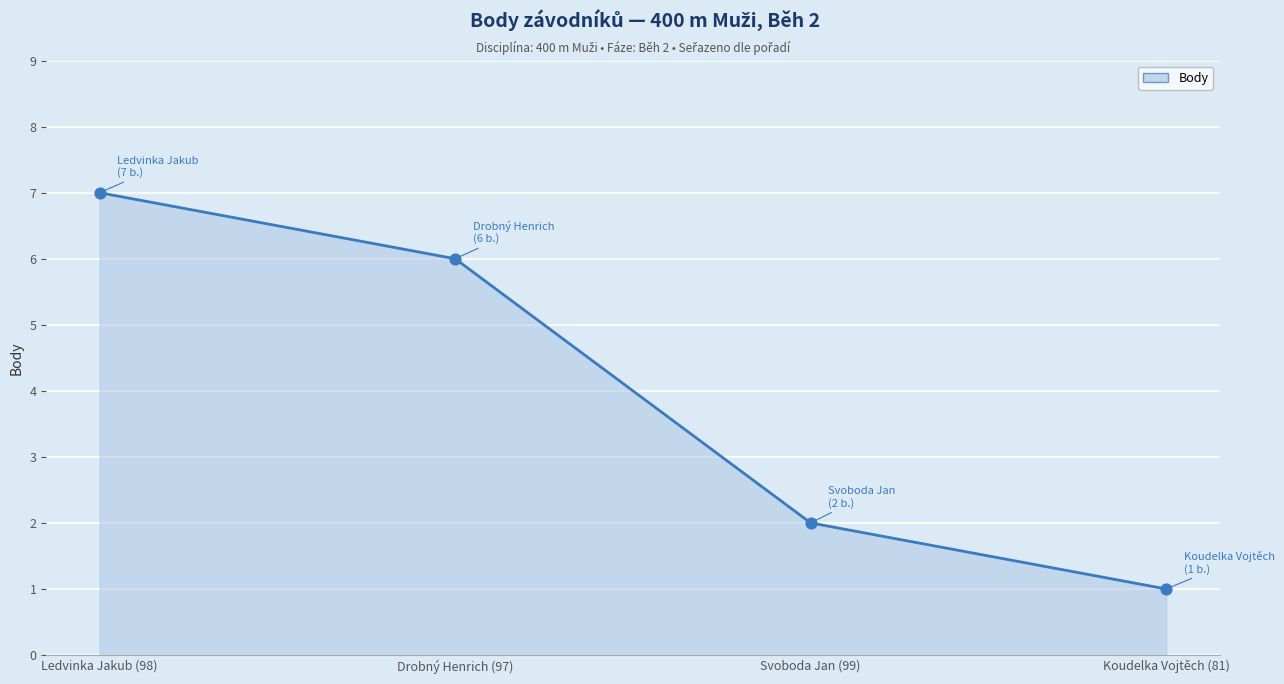

What is the change in value from Ledvinka Jakub (98) to Svoboda Jan (99)?

-5